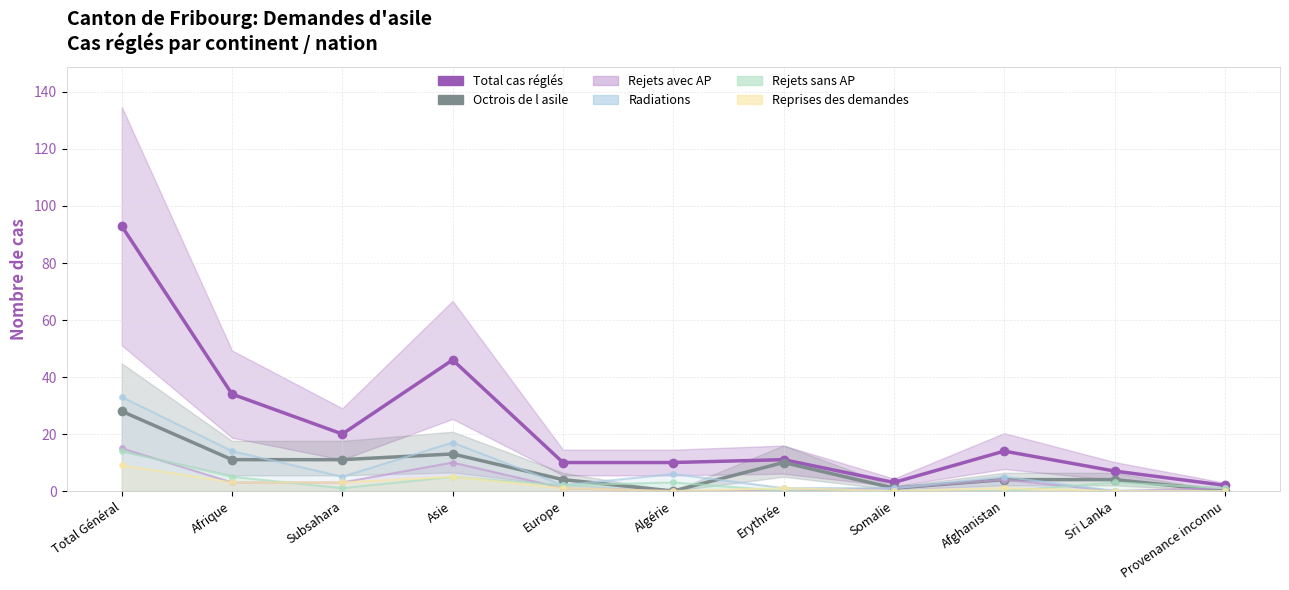

Count the number of categories in the chart.

11